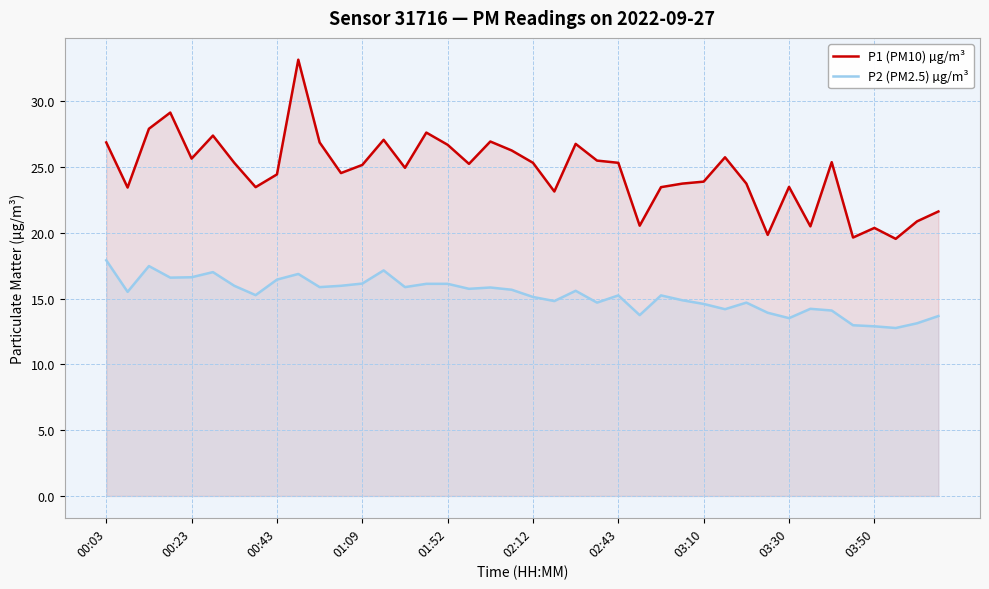

What is the difference between the maximum and minimum values in the P1 (PM10) µg/m³ series?

13.6